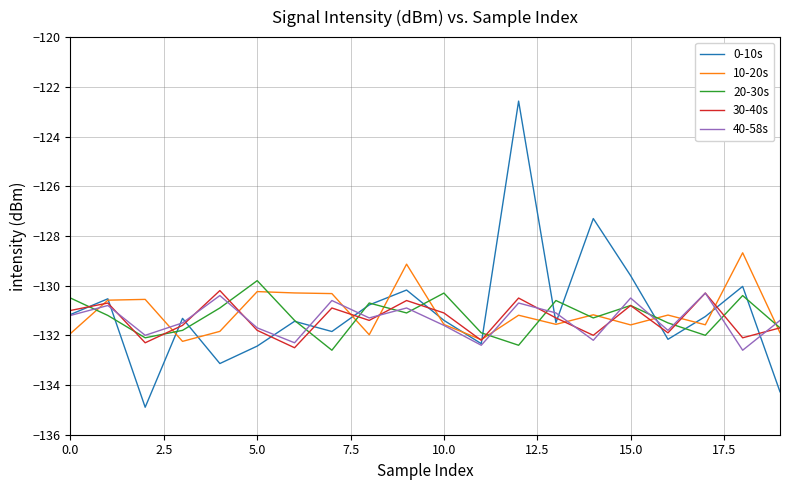

What is the maximum value for 10-20s?

-128.7